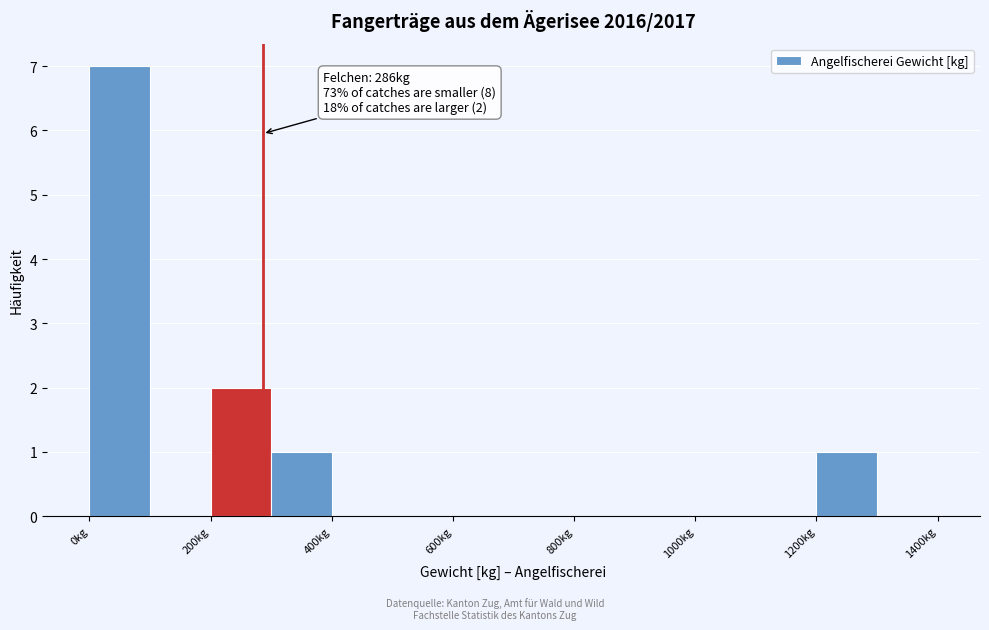

Over which range of the x-axis is the bar tallest?

0 to 100